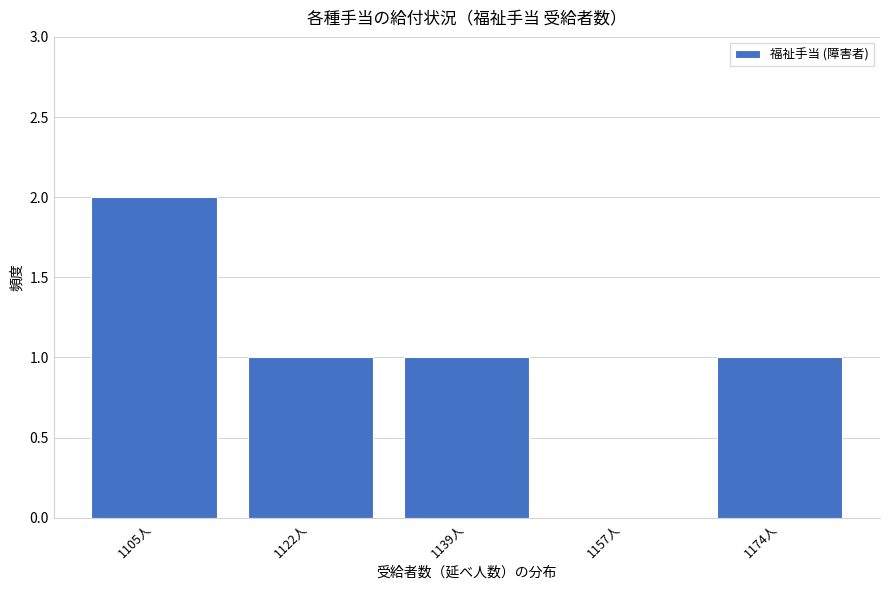

Reading left to right, transcribe all the data shown in this chart.

1105人=2	1122人=1	1139人=1	1157人=0	1174人=1